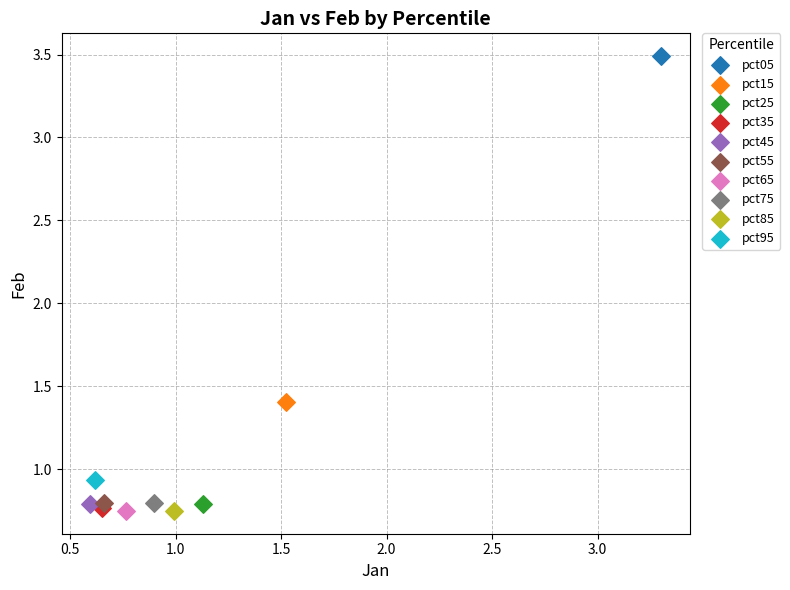

What are all the series names shown in the legend?

pct05, pct15, pct25, pct35, pct45, pct55, pct65, pct75, pct85, pct95